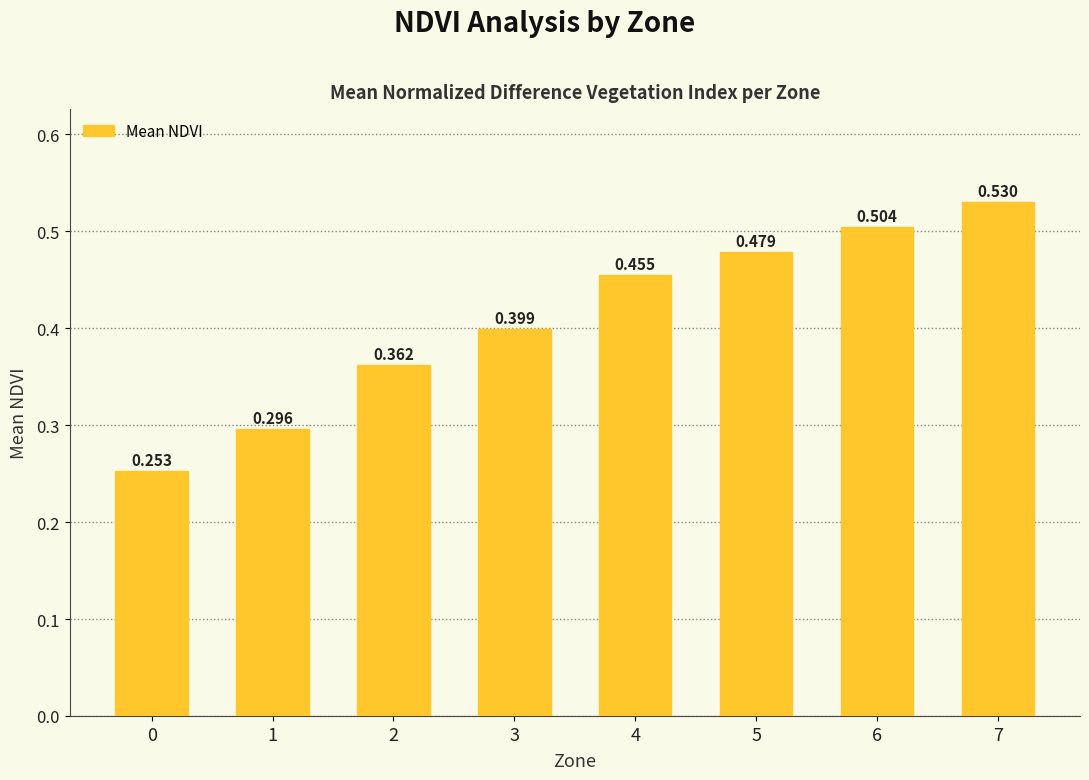

What is the change in value from 1 to 6?

+0.2